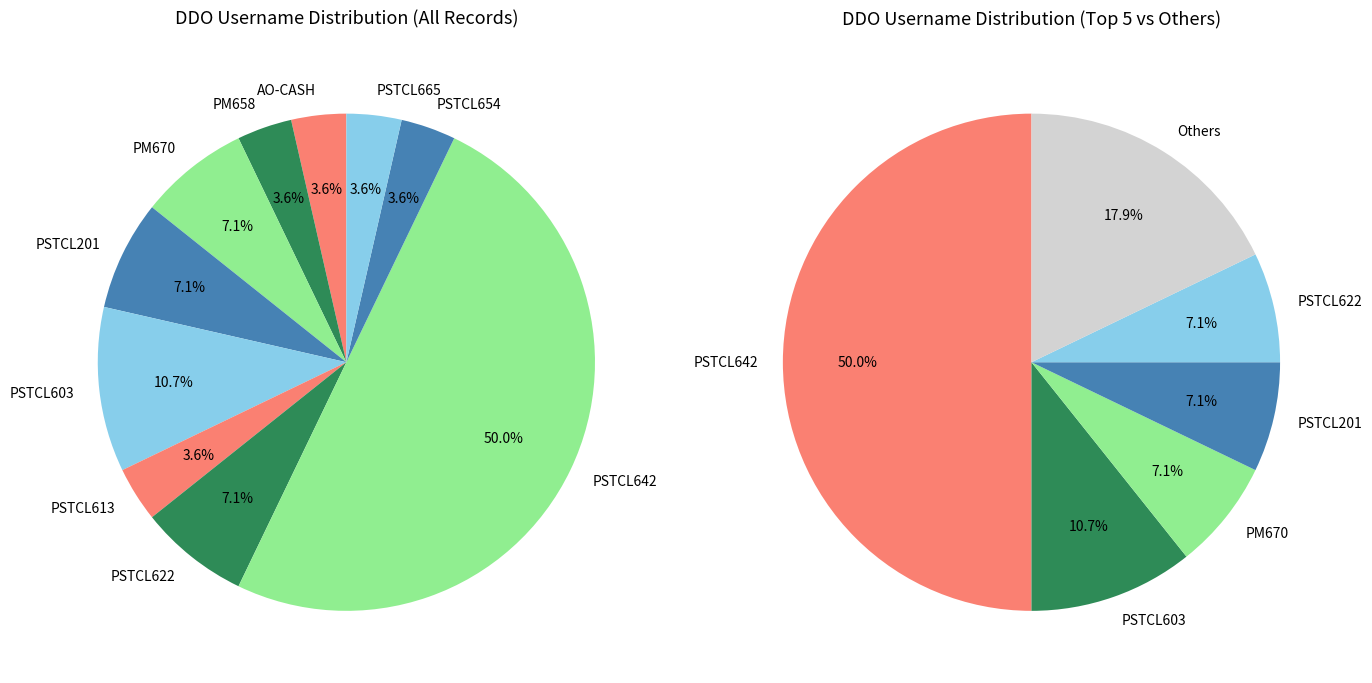

To the nearest percent, what is the combined percentage of AO-CASH and PSTCL642?

54%